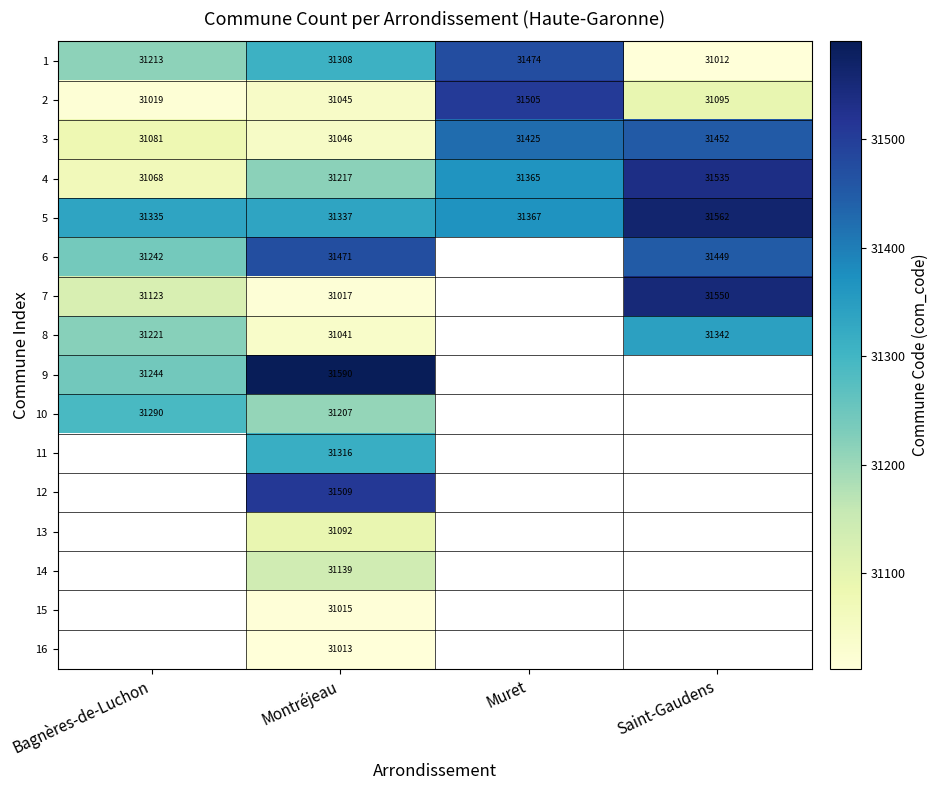

What is the average value of the 2 series?

31166